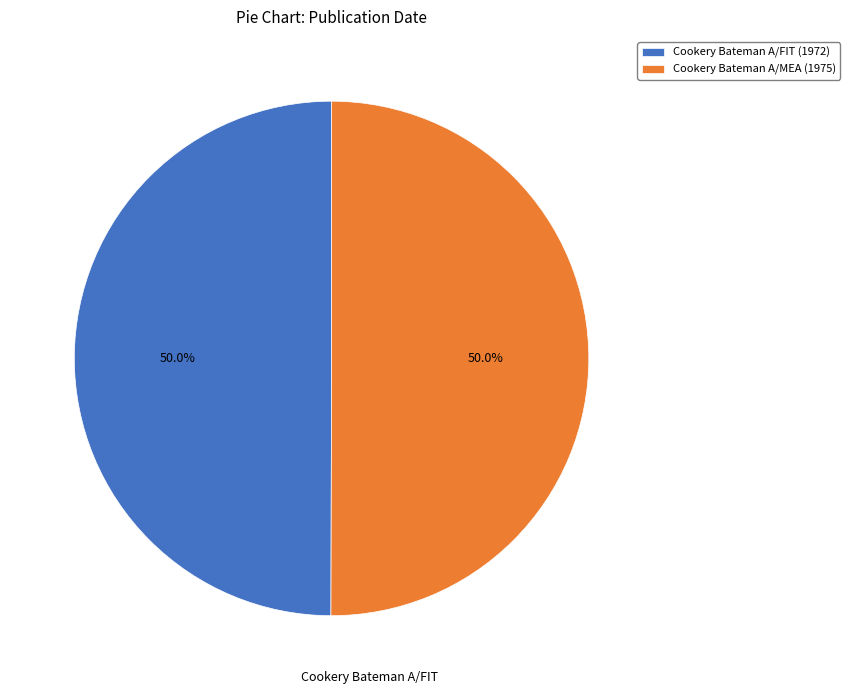

Count the number of slices in the pie.

2